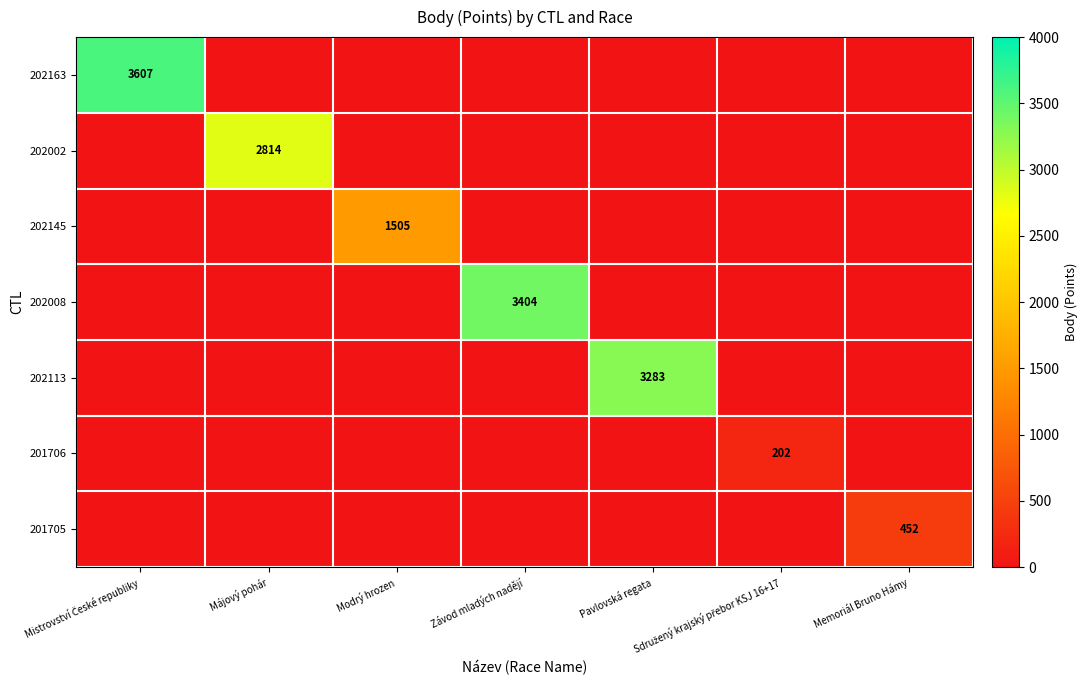

The 202002 series shows 2814 at Májový pohár. True or false?

True